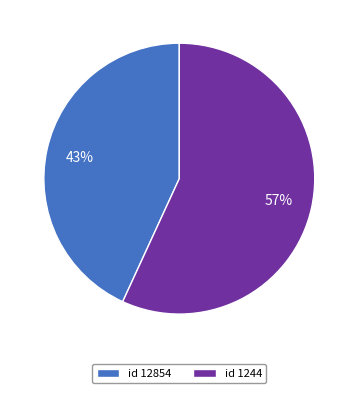

True or false: id 1244 accounts for 57% of the total.

True